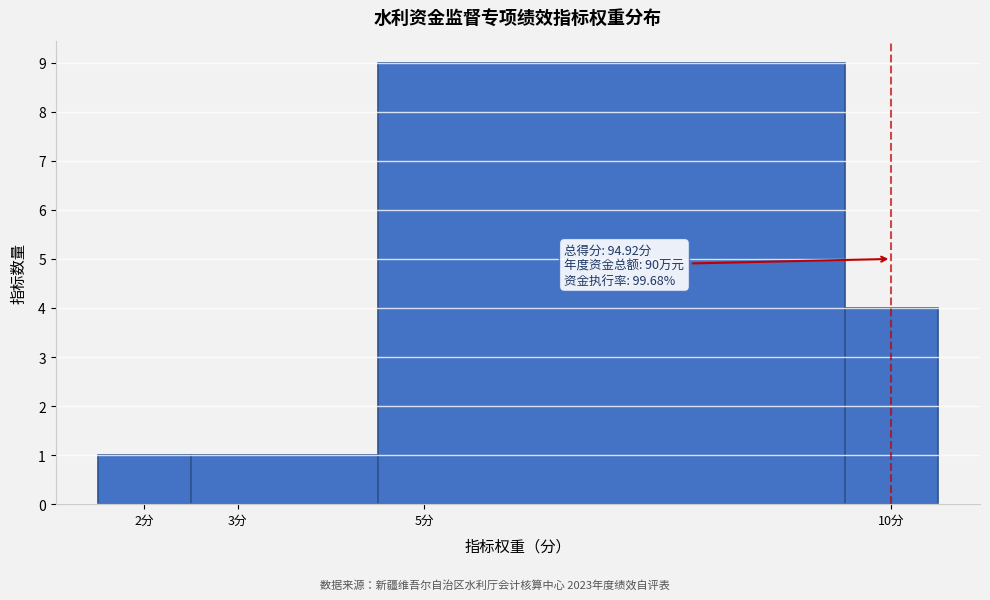

Over which range of the x-axis is the bar tallest?

4.5 to 9.5